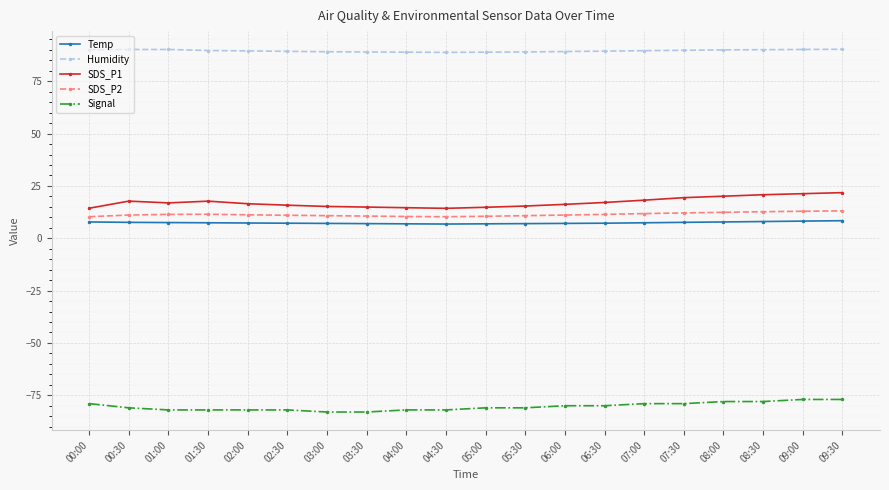

True or false: SDS_P2 and SDS_P1 intersect in this chart.

False